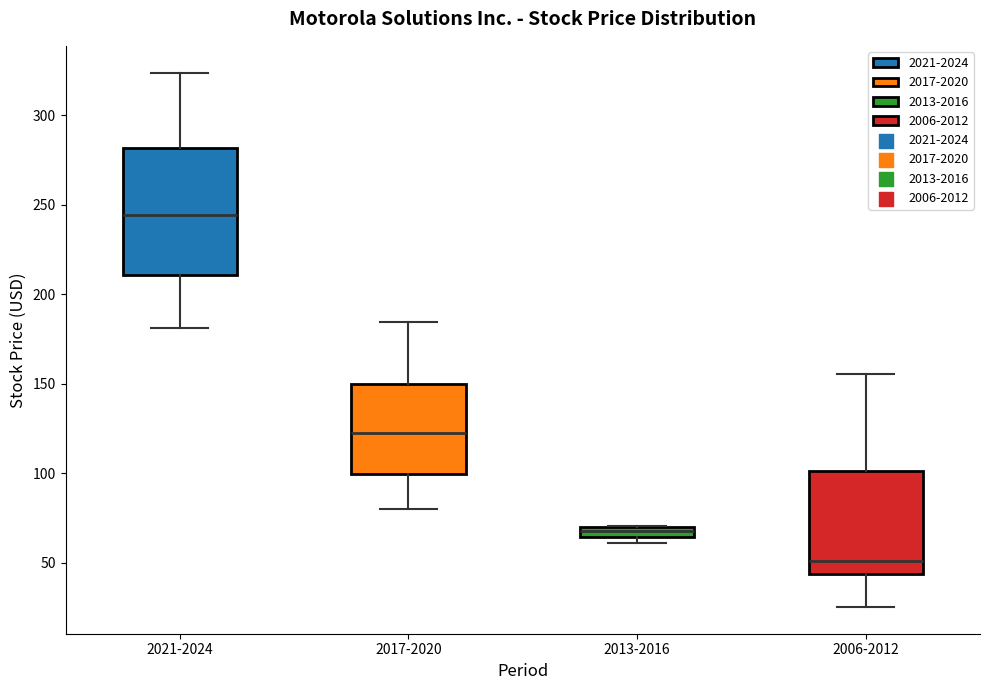

Where does the upper whisker of the box for 2006-2012 end on the y-axis? The values are not printed on the chart, so give them approximately, as read against the axis.

155